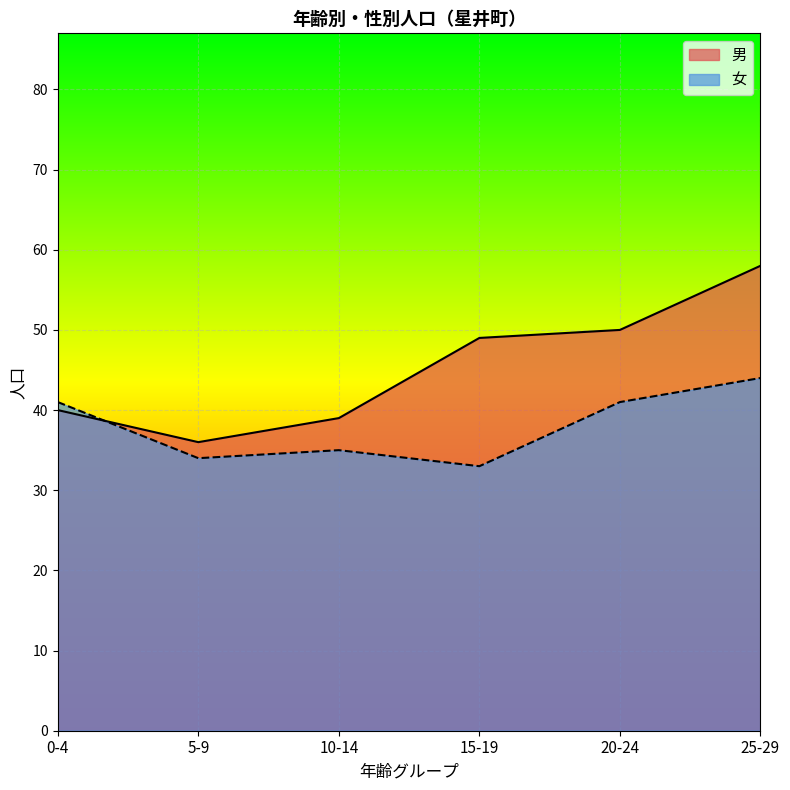

At which label does 男 first exceed 49?

20-24